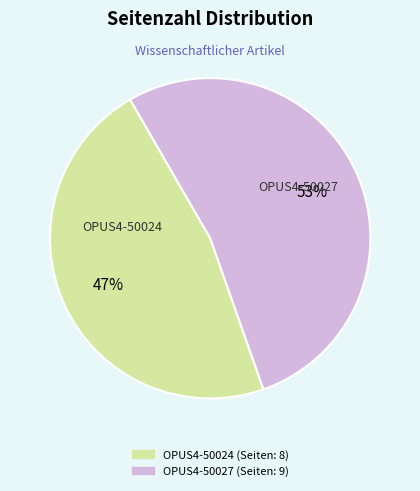

What is the ratio of the value at OPUS4-50027 to the value at OPUS4-50024?

1.1